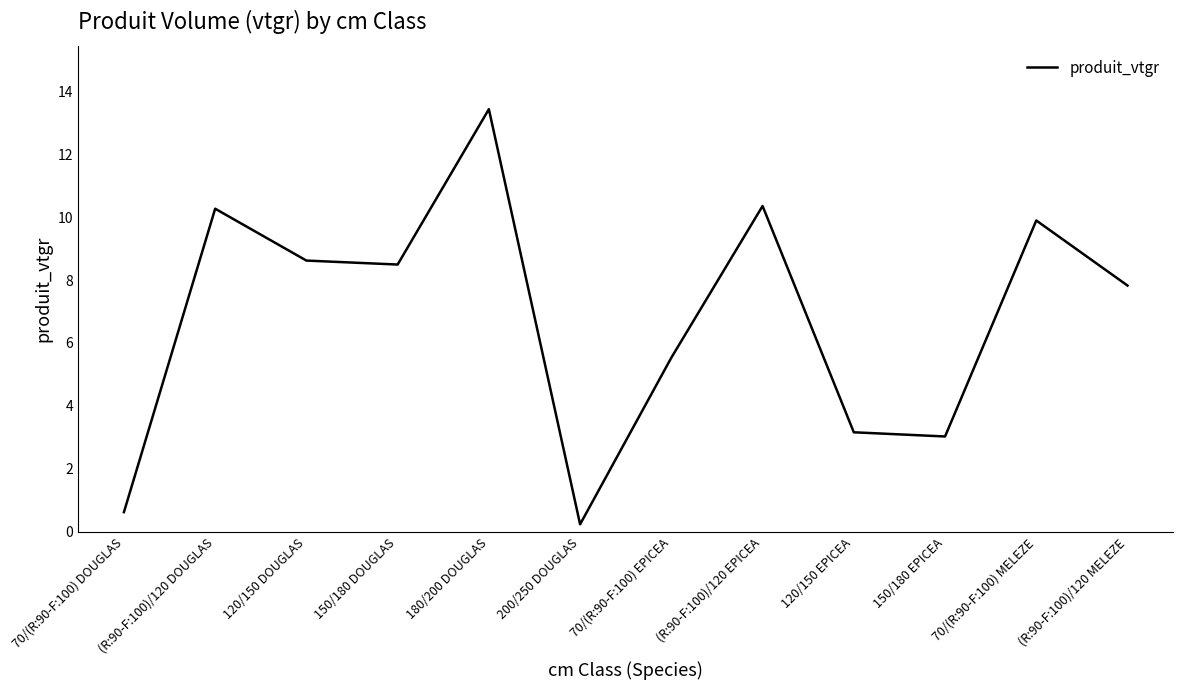

At which label is the value closest to 6?

70/(R:90-F:100) EPICEA